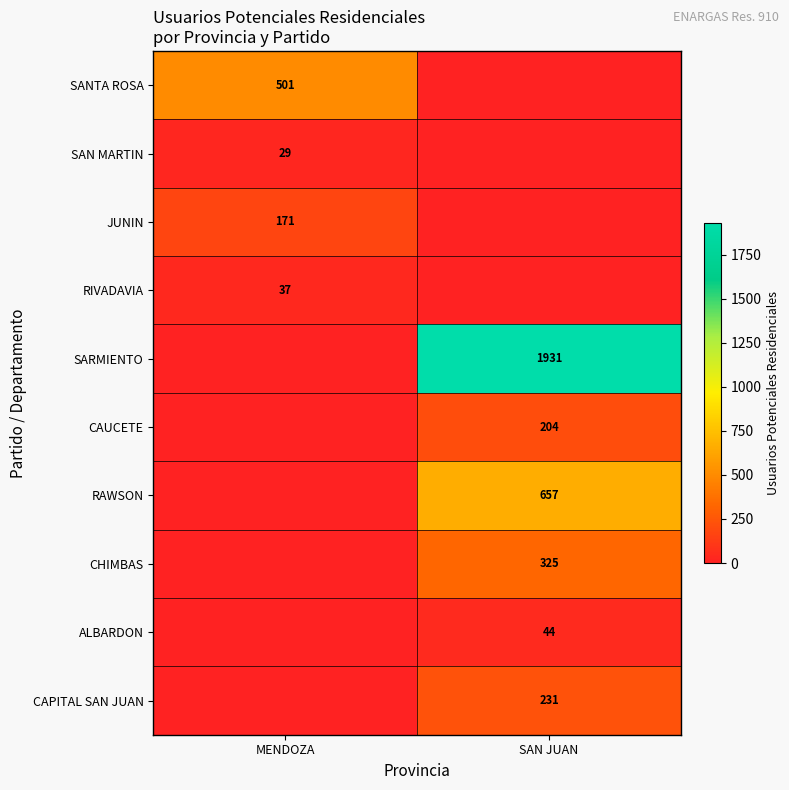

The value of SAN MARTIN at MENDOZA is 29. True or false?

True